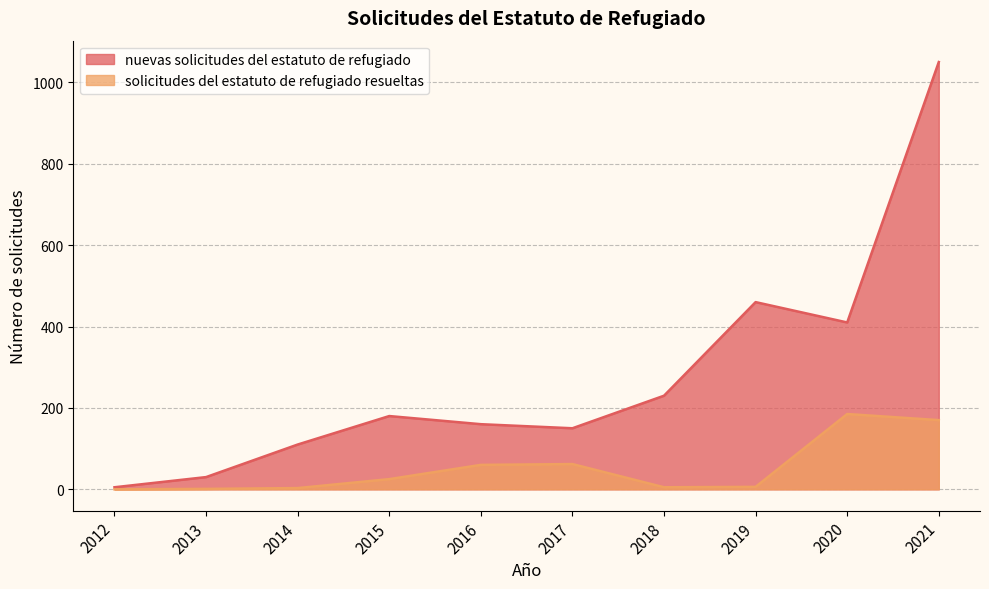

What is the difference between the second highest and minimum values in the solicitudes del estatuto de refugiado resueltas series?

170